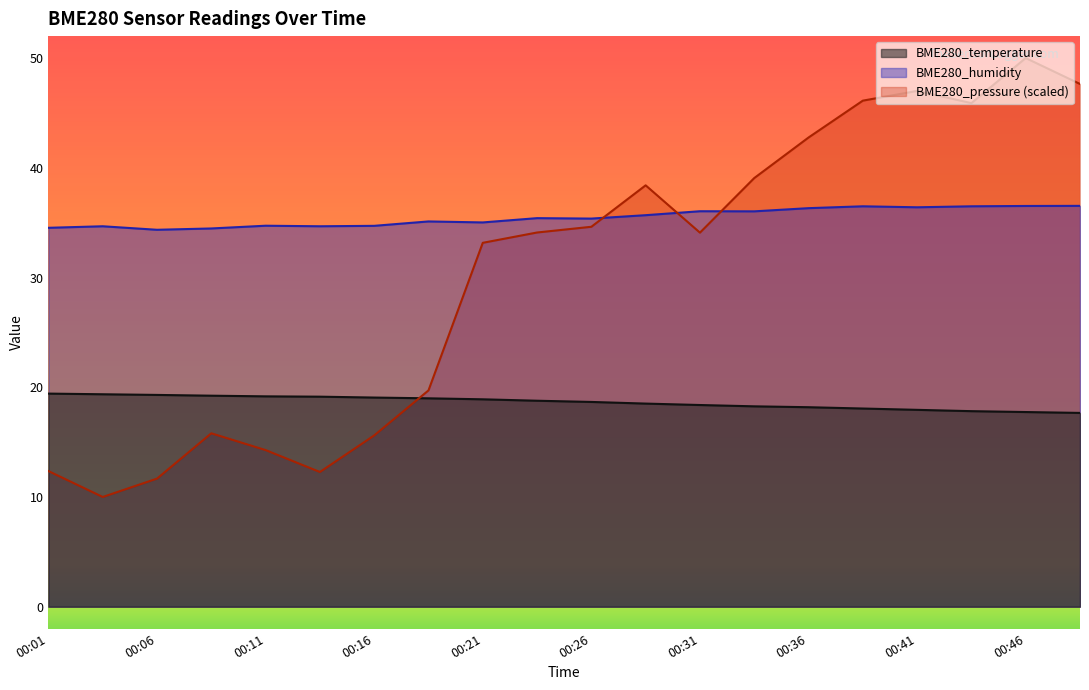

At which label is BME280_humidity closest to 35?

00:21